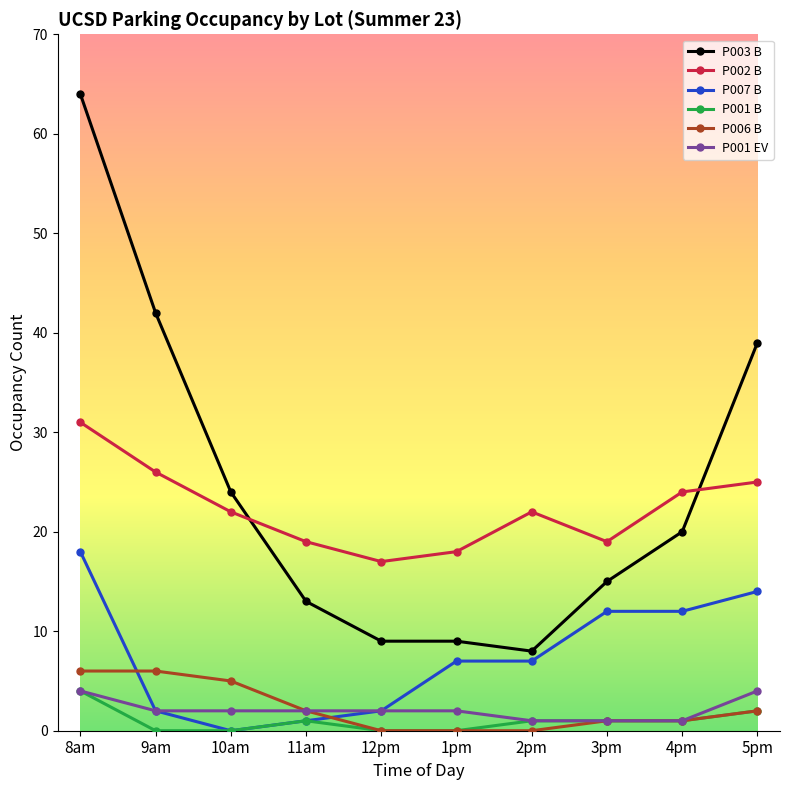

What are all the series names shown in the legend?

P003 B, P002 B, P007 B, P001 B, P006 B, P001 EV